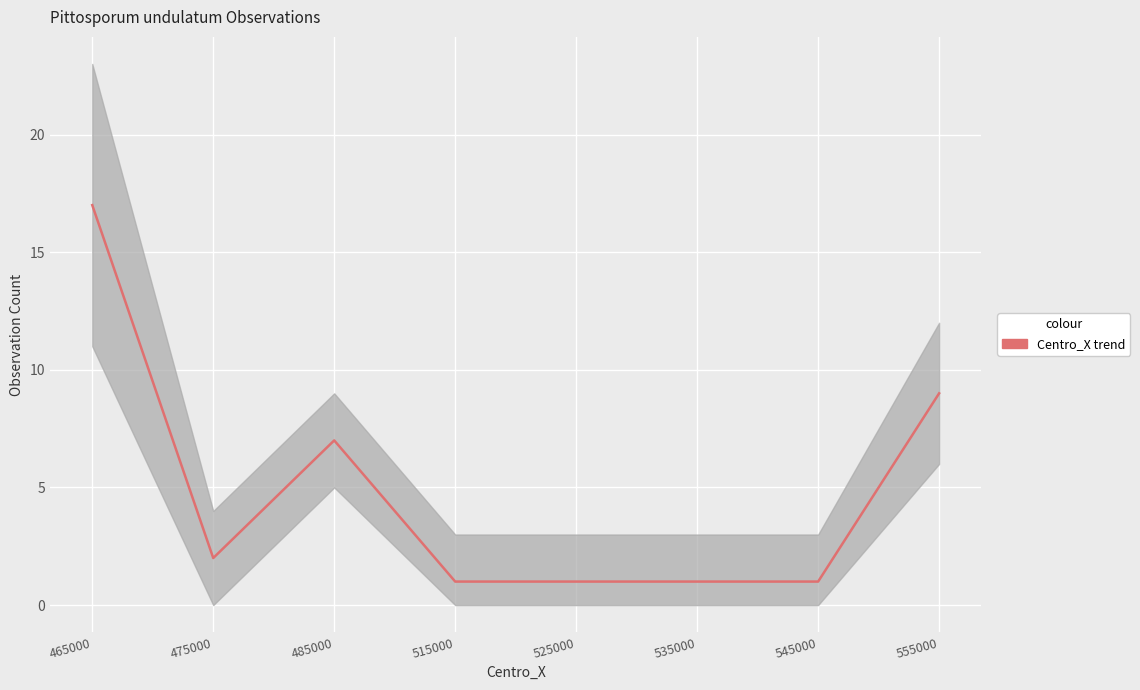

What is the ratio of the value at 515000 to the value at 525000?

1.0